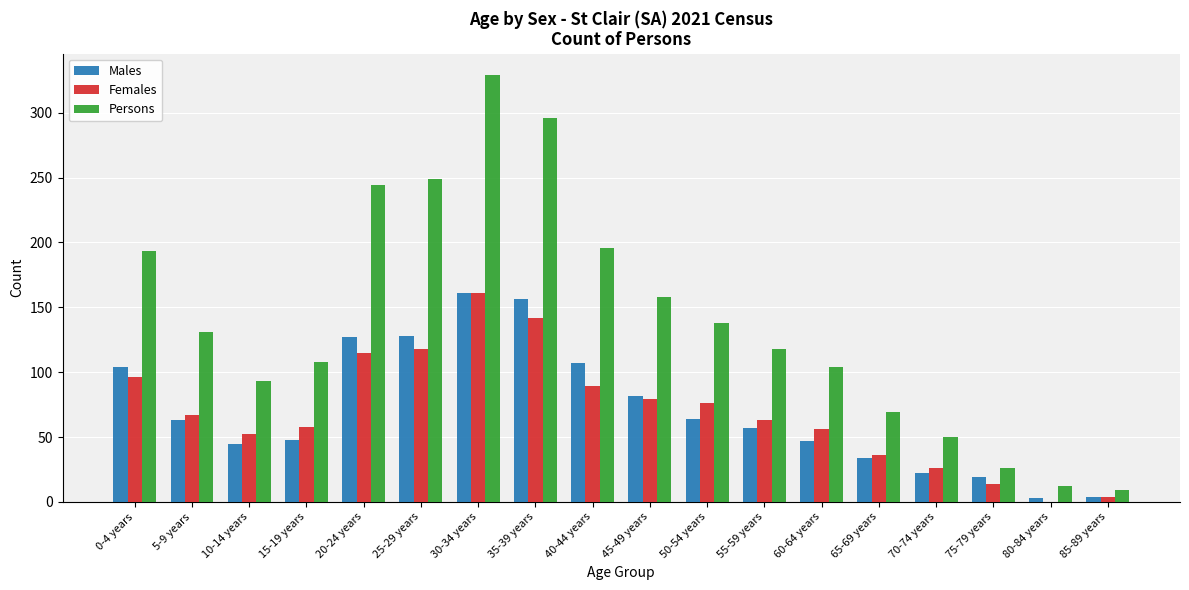

Where does the Persons series first go above 131?

0-4 years